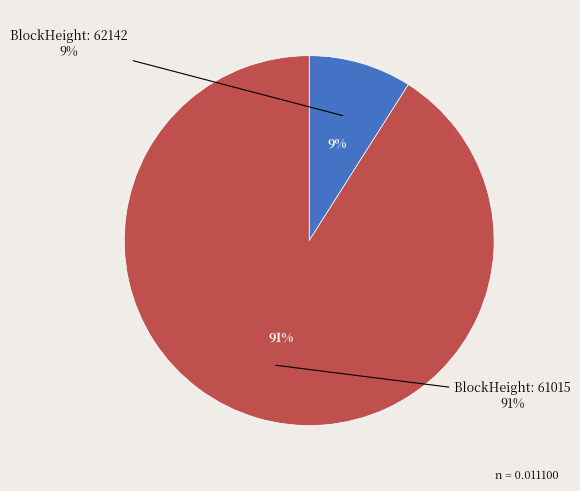

Which category accounts for the majority?

61015